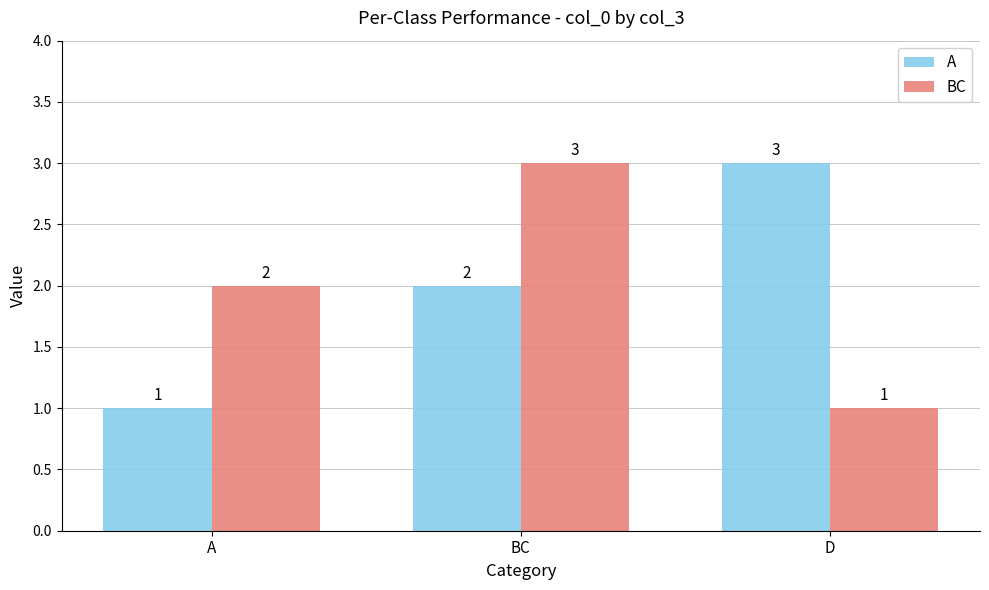

At which category is the sum across all series the highest?

BC